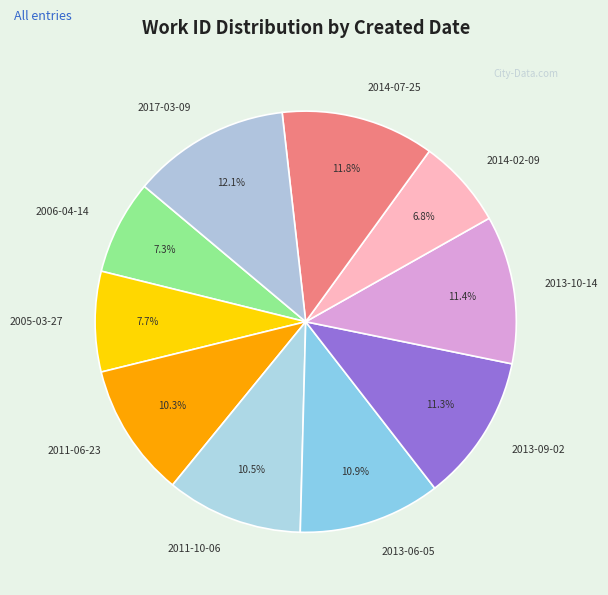

To the nearest percent, what is the difference between the 2013-09-02 and 2014-02-09 slice percentages?

4%